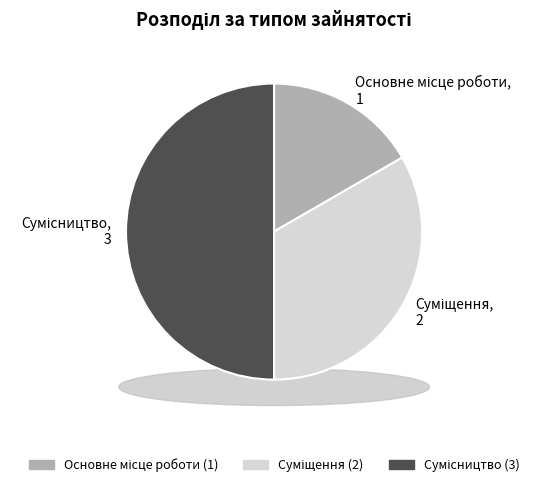

How many slices are in this pie chart?

3